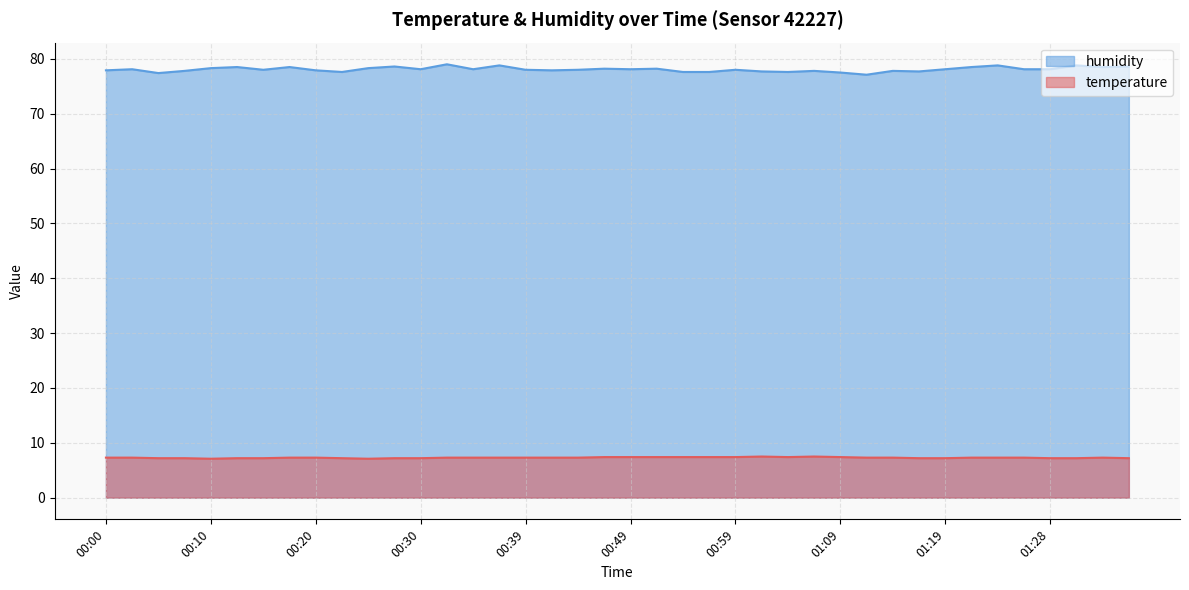

Is the value of humidity at 00:49 greater than the value of temperature at 00:59?

Yes